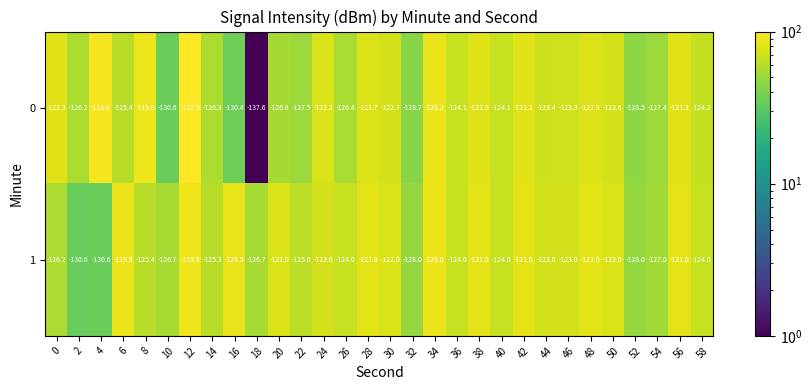

Rank the series at 44 from lowest to highest value.

0, 1